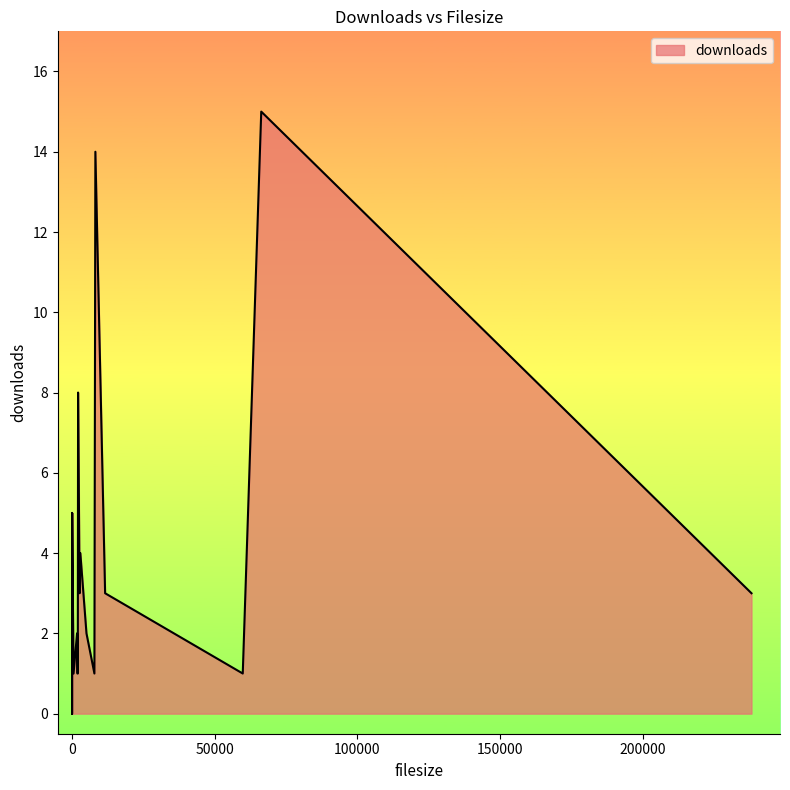

The value at 2116 is 14. True or false?

False